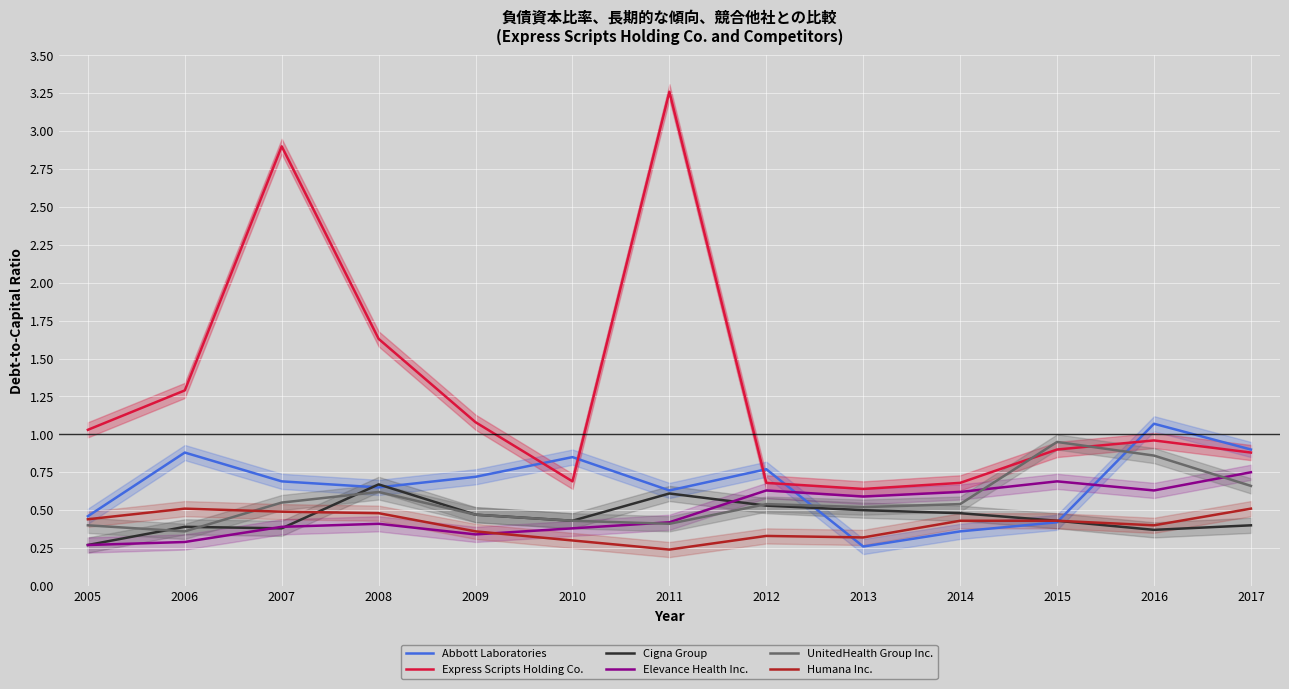

True or false: UnitedHealth Group Inc. has more than 0 points higher than both neighbors.

True